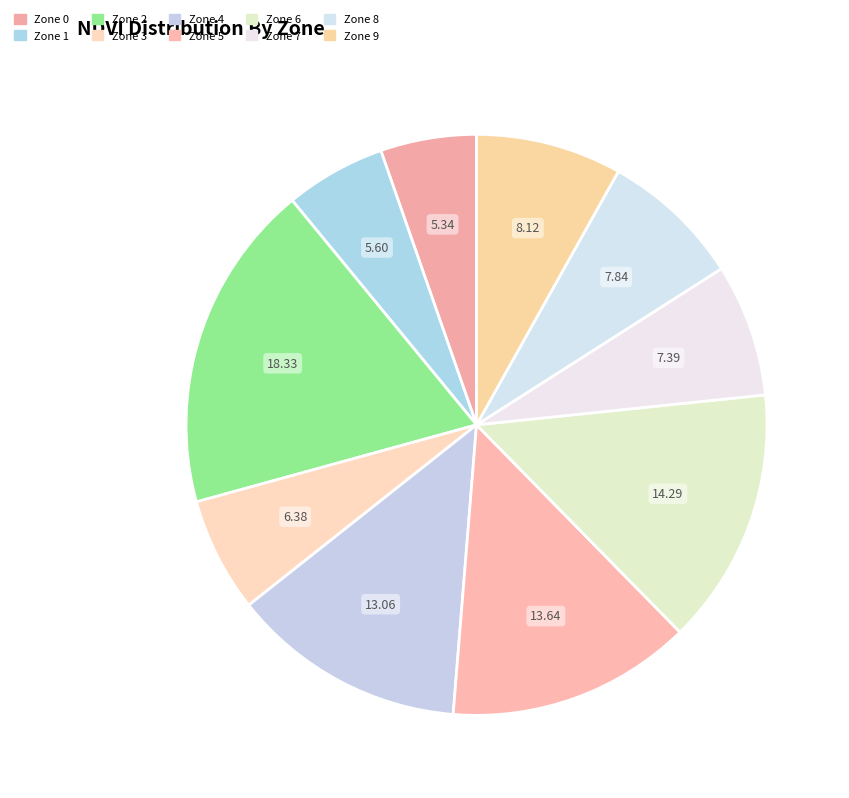

Count the number of slices in the pie.

10